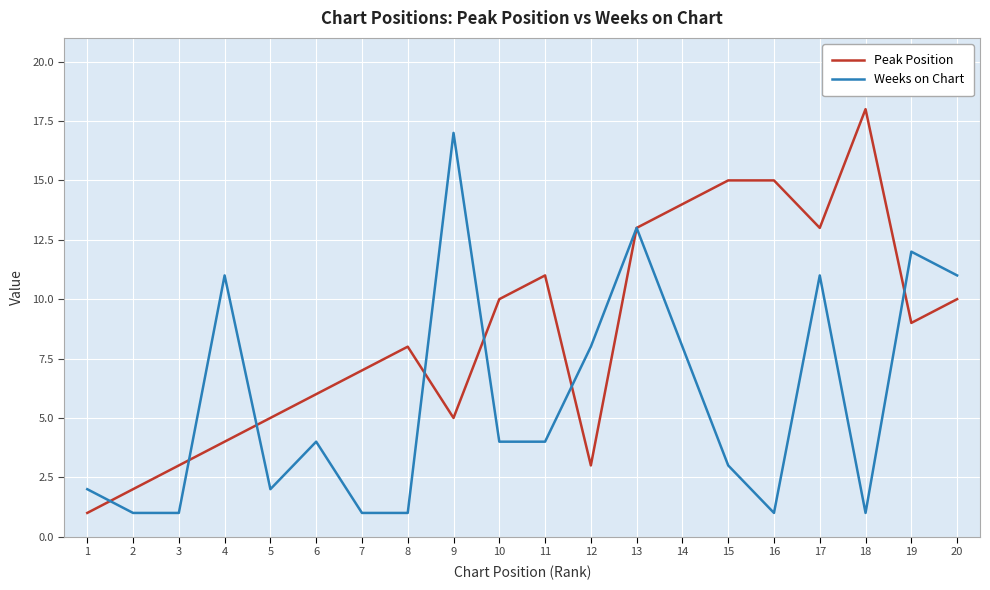

Reading left to right, transcribe all the data shown in this chart.

Peak Position: 1	2	3	4	5	6	7	8	5	10	11	3	13	14	15	15	13	18	9	10
Weeks on Chart: 2	1	1	11	2	4	1	1	17	4	4	8	13	8	3	1	11	1	12	11